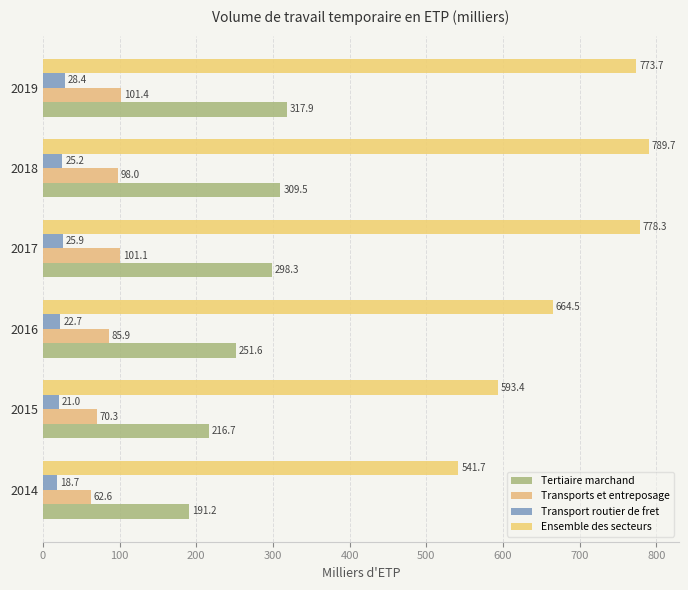

How many data points does each series have?

6